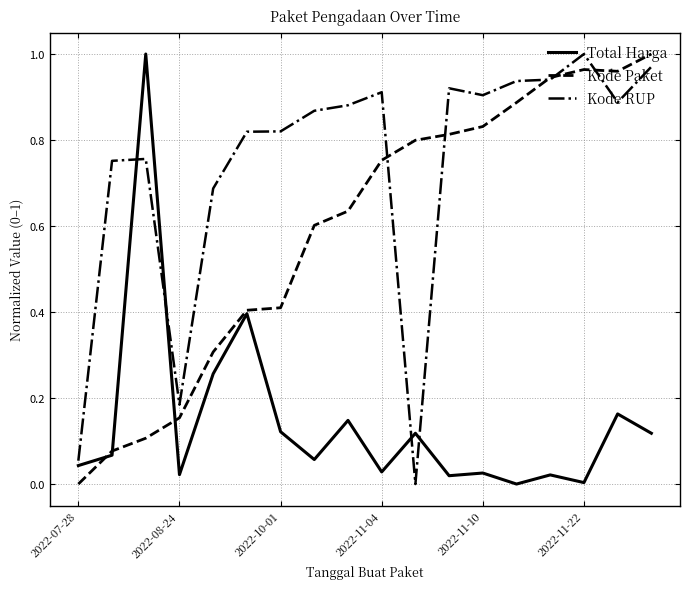

Rank the series by their average value, from highest to lowest.

Kode RUP, Kode Paket, Total Harga